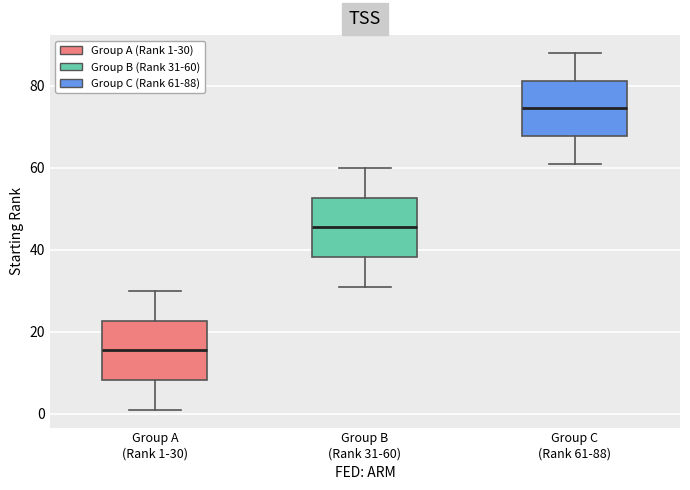

Which box has the lowest median line?

Group A (Rank 1-30)